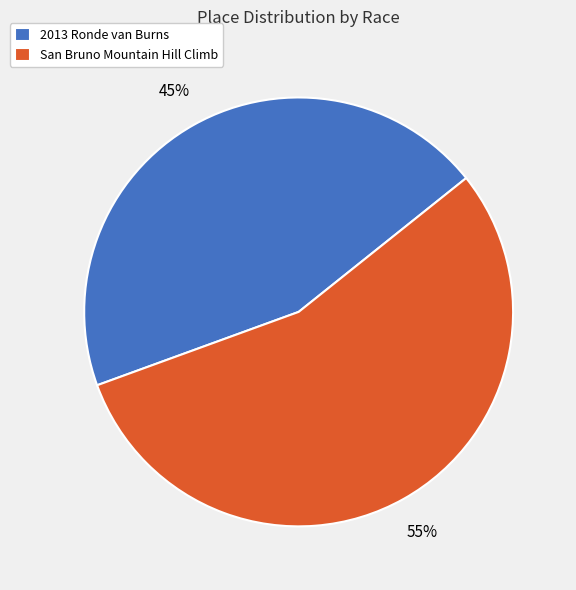

To the nearest percent, what is the difference between the 2013 Ronde van Burns and San Bruno Mountain Hill Climb slice percentages?

10%